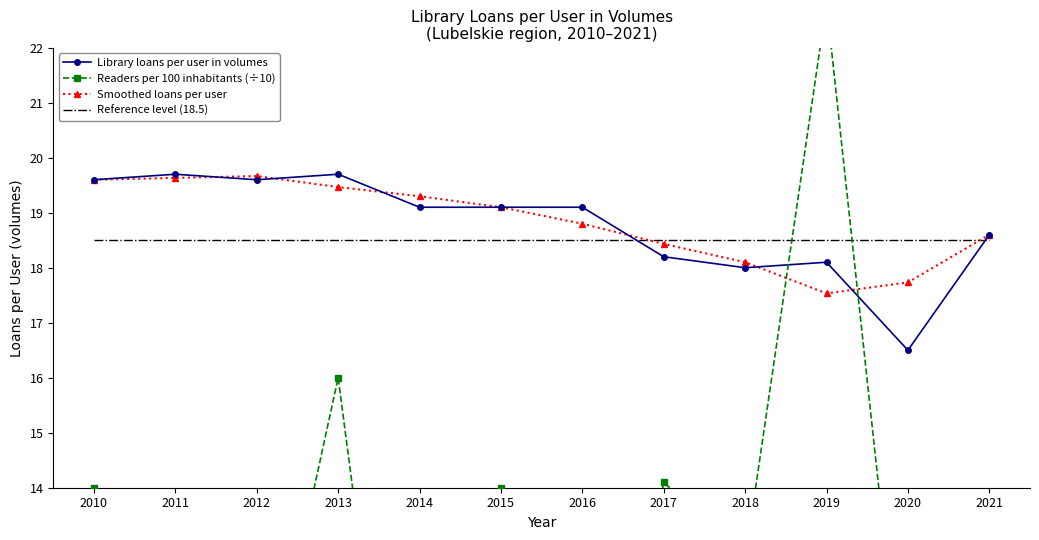

Between which two adjacent categories do Reference level (18.5) and Library loans per user in volumes first intersect?

2016 and 2017